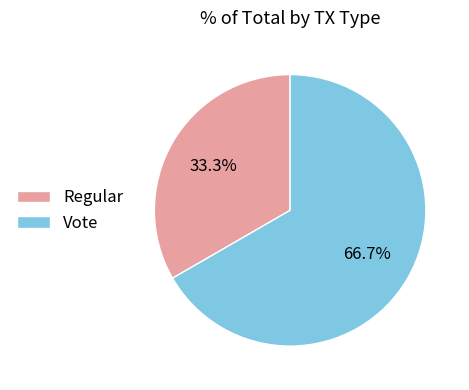

Rank the categories by value from lowest to highest.

Regular, Vote